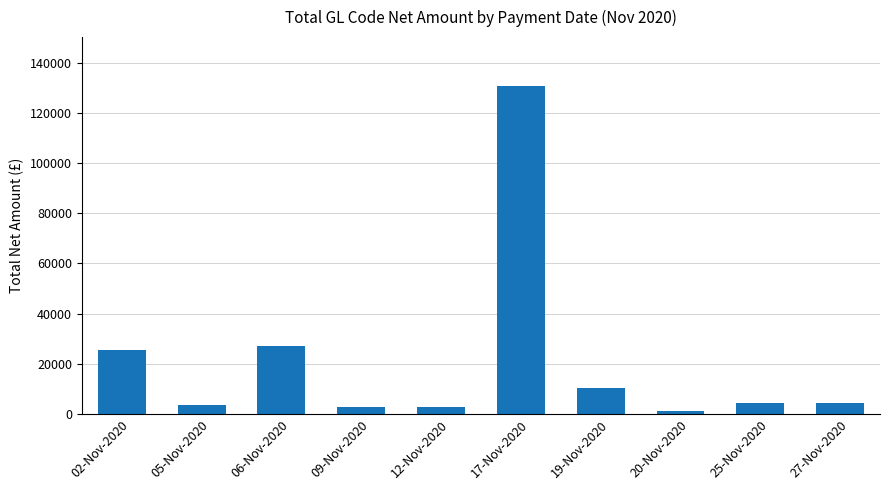

Where is the data nearest to the value 65787?

06-Nov-2020